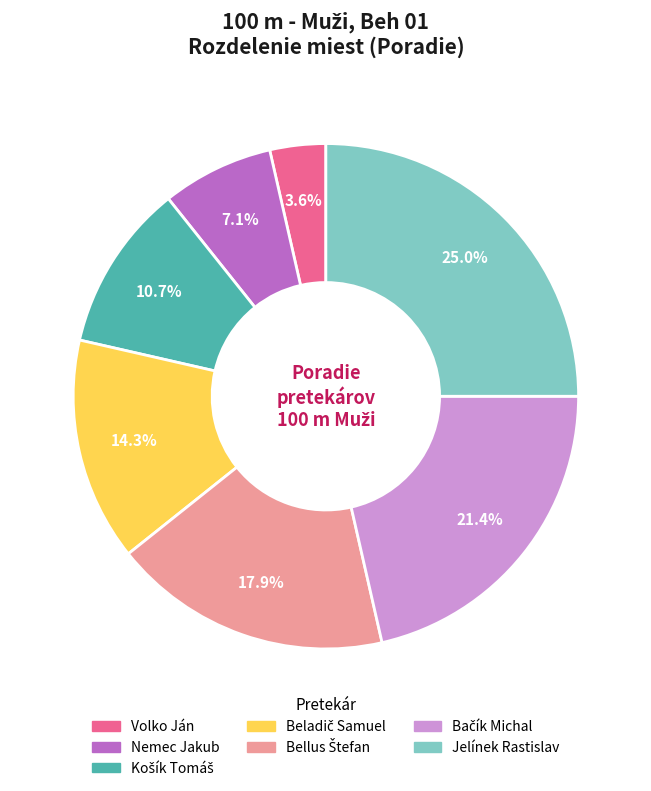

To the nearest percent, what portion does Volko Ján represent?

4%